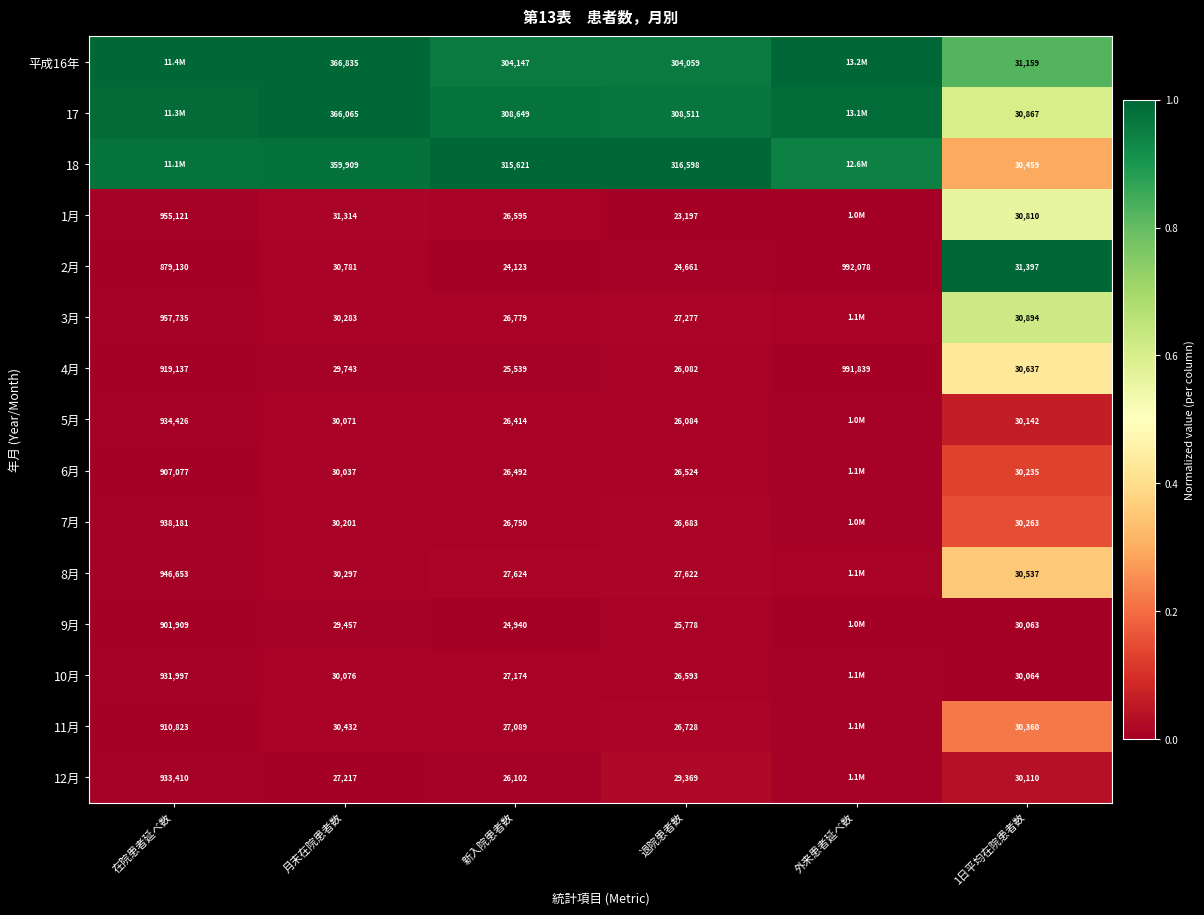

At how many categories does at least one series exceed 0?

6